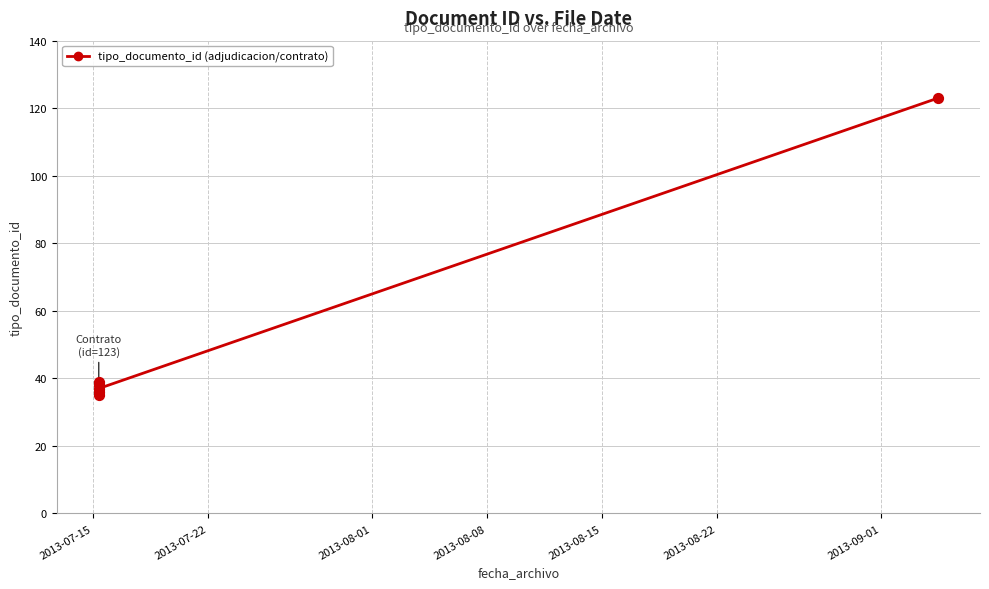

What is the change in value from 2013-07-15 to 2013-07-22?

+86